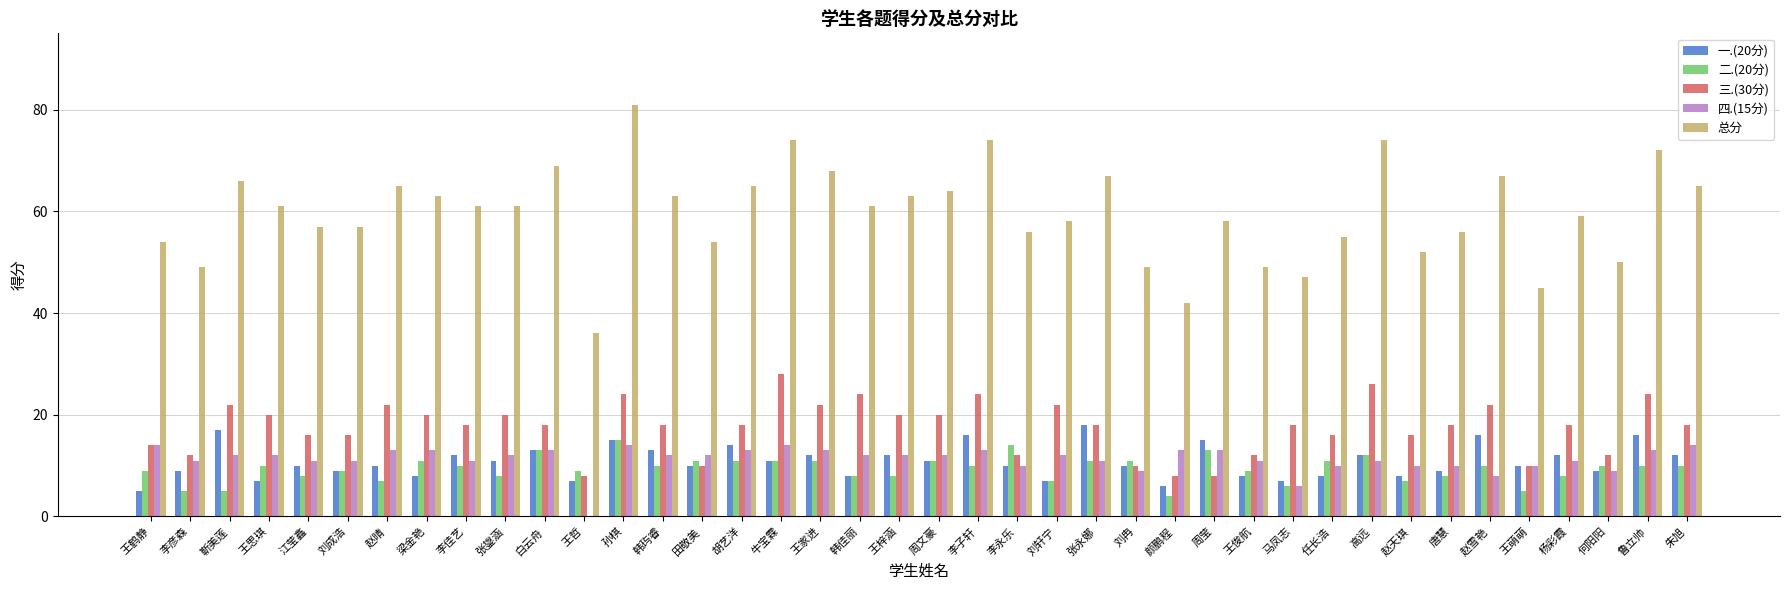

Reading left to right, extract all data points from this chart.

一.(20分): 5	9	17	7	10	9	10	8	12	11	13	7	15	13	10	14	11	12	8	12	11	16	10	7	18	10	6	15	8	7	8	12	8	9	16	10	12	9	16	12
二.(20分): 9	5	5	10	8	9	7	11	10	8	13	9	15	10	11	11	11	11	8	8	11	10	14	7	11	11	4	13	9	6	11	12	7	8	10	5	8	10	10	10
三.(30分): 14	12	22	20	16	16	22	20	18	20	18	8	24	18	10	18	28	22	24	20	20	24	12	22	18	10	8	8	12	18	16	26	16	18	22	10	18	12	24	18
四.(15分): 14	11	12	12	11	11	13	13	11	12	13	0	14	12	12	13	14	13	12	12	12	13	10	12	11	9	13	13	11	6	10	11	10	10	8	10	11	9	13	14
总分: 54	49	66	61	57	57	65	63	61	61	69	36	81	63	54	65	74	68	61	63	64	74	56	58	67	49	42	58	49	47	55	74	52	56	67	45	59	50	72	65